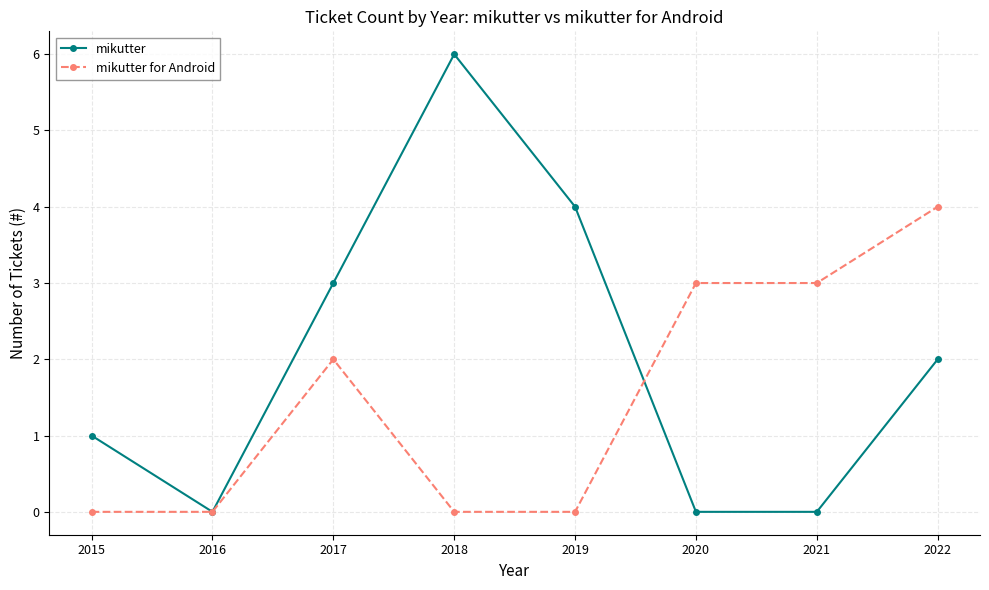

Reading left to right, what are all the values shown in this chart?

mikutter: 2015=1	2016=0	2017=3	2018=6	2019=4	2020=0	2021=0	2022=2
mikutter for Android: 2015=0	2016=0	2017=2	2018=0	2019=0	2020=3	2021=3	2022=4